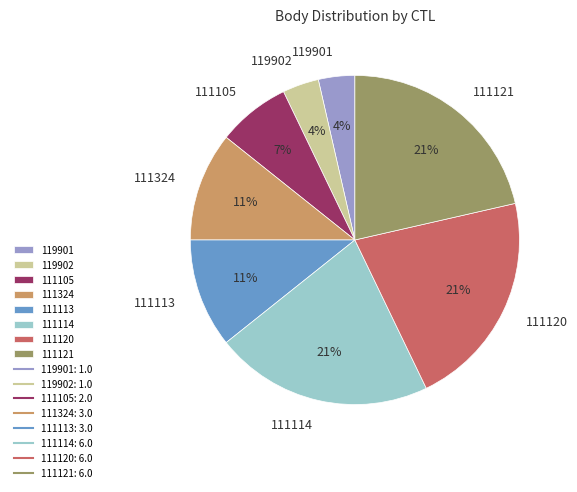

What percentage is the 111120 slice, to the nearest percent?

21%